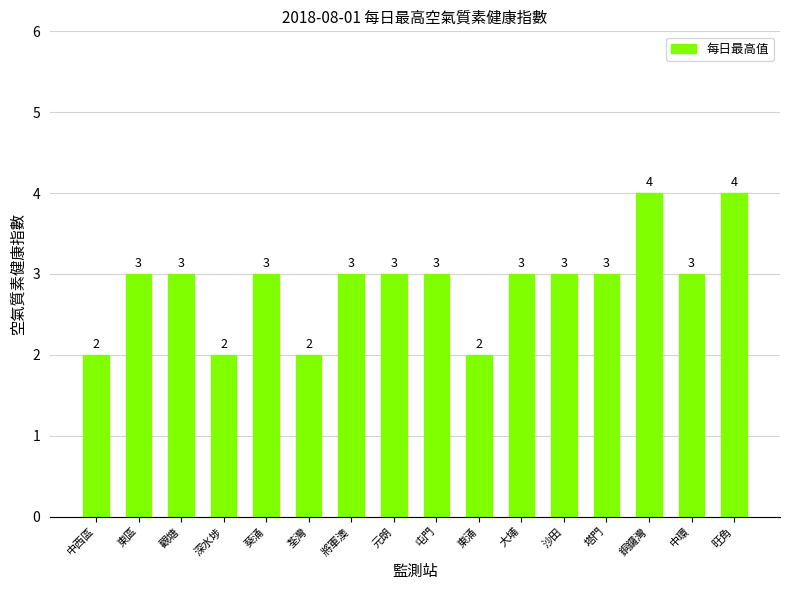

What is the average value?

3